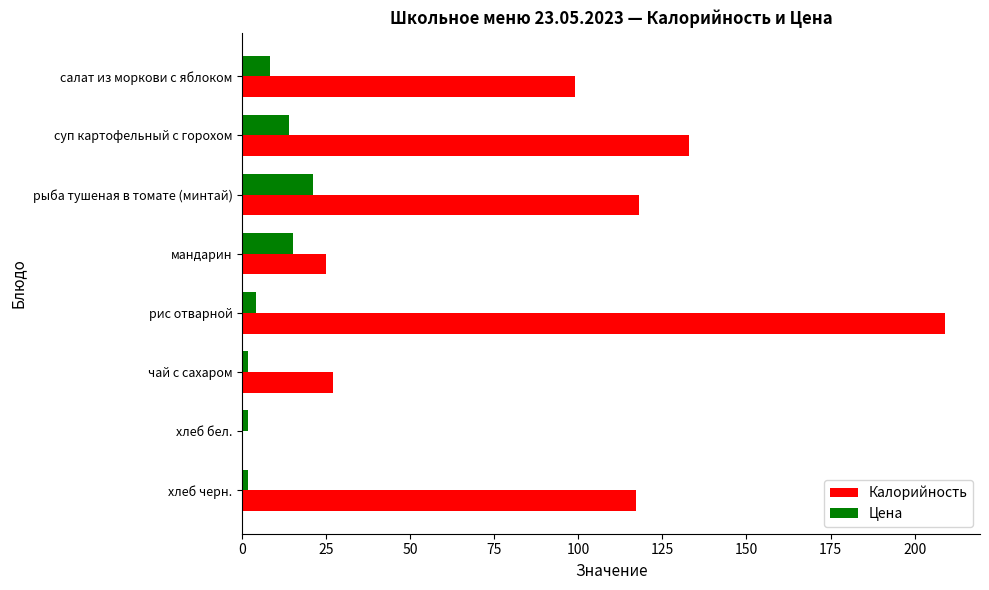

Which category has the highest value in the Калорийность series?

рис отварной